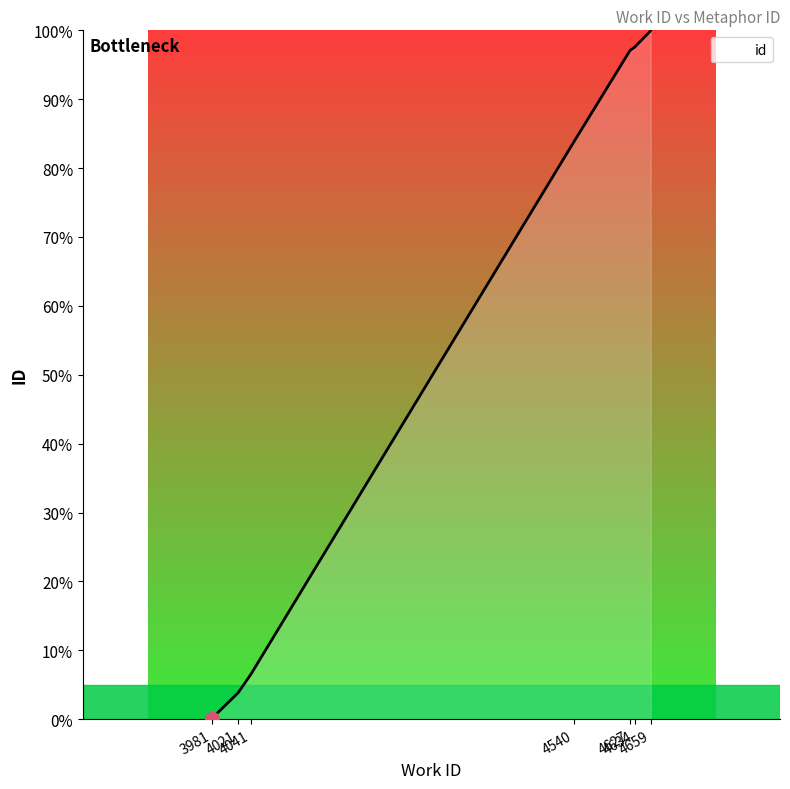

The value at 4540 is 83.8. True or false?

True